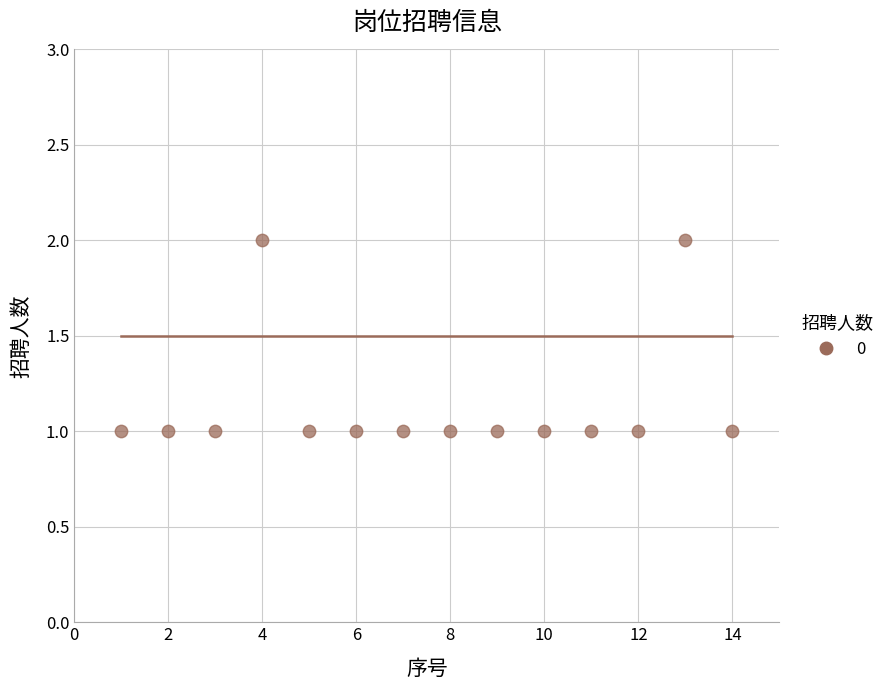

What is the range of X values (max minus min)?

13